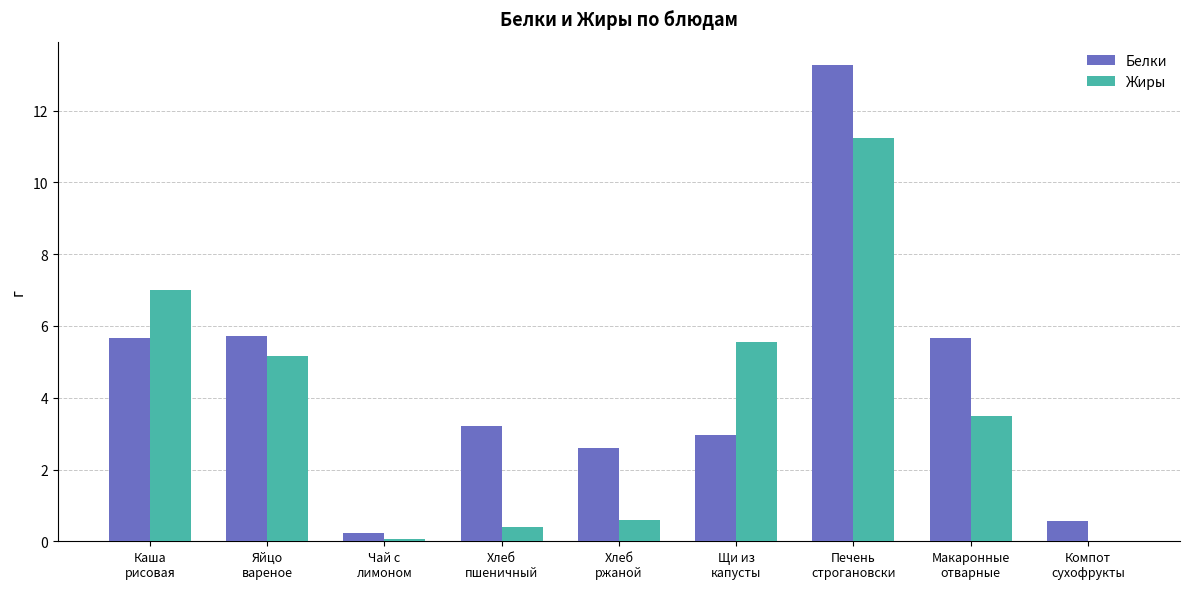

What is the sum of all Жиры values?

33.5